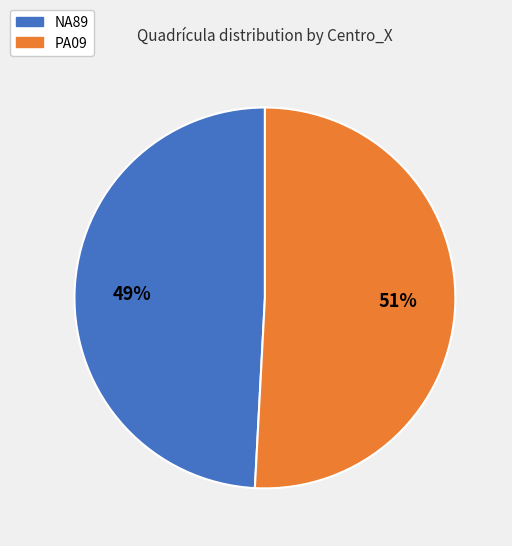

True or false: PA09 accounts for 44% of the total.

False